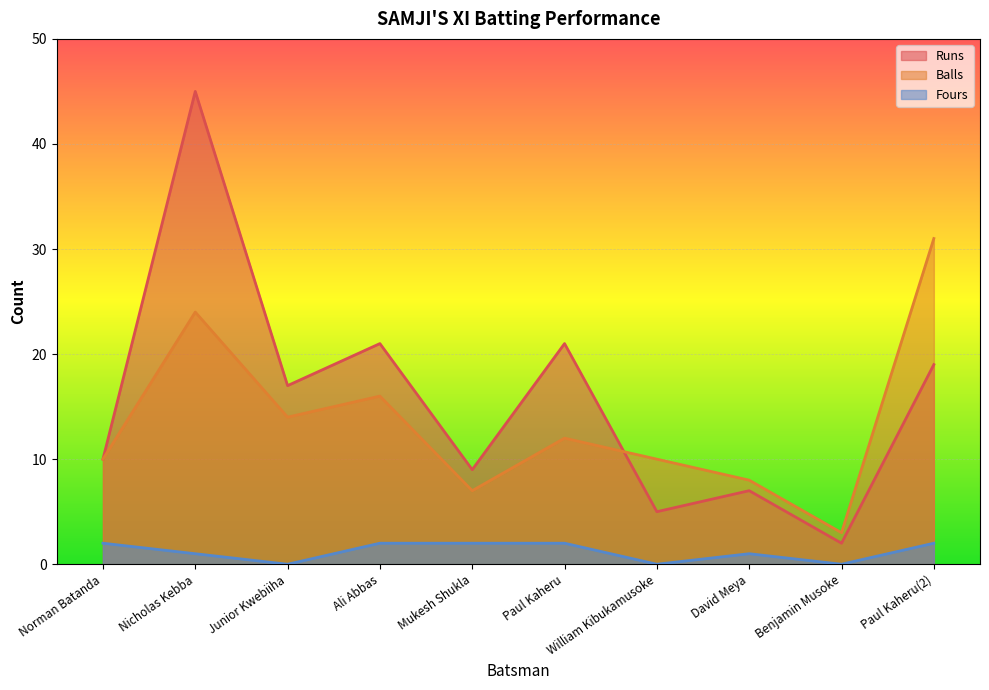

True or false: Runs and Fours cross at least once.

False